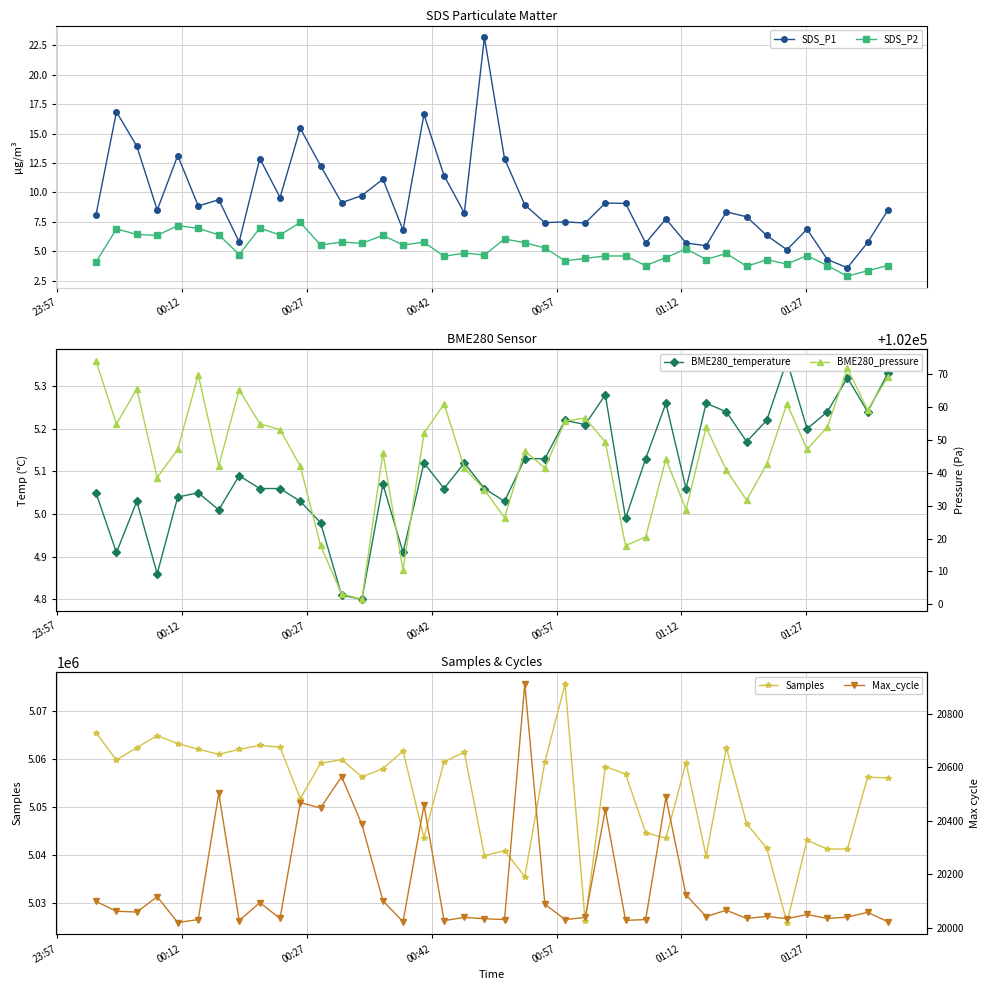

What is the value of the Samples point at the 32nd from the left?

5062437